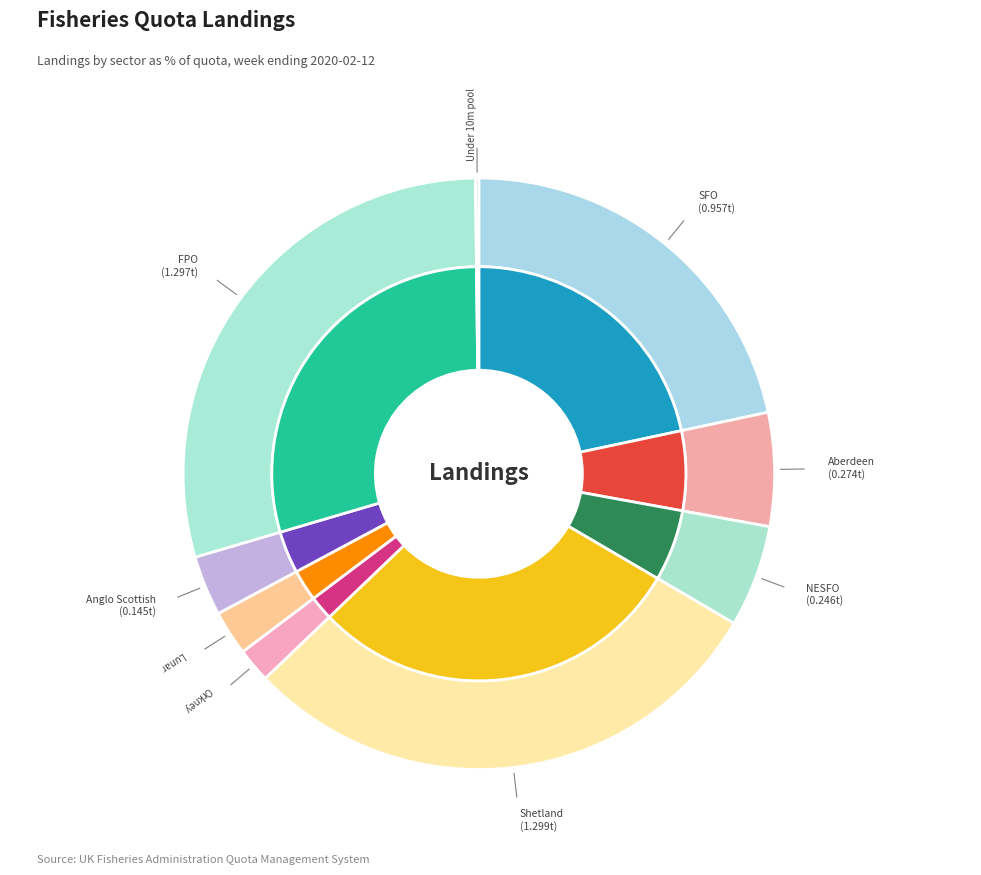

Is it true that Aberdeen is 6% of the pie?

True